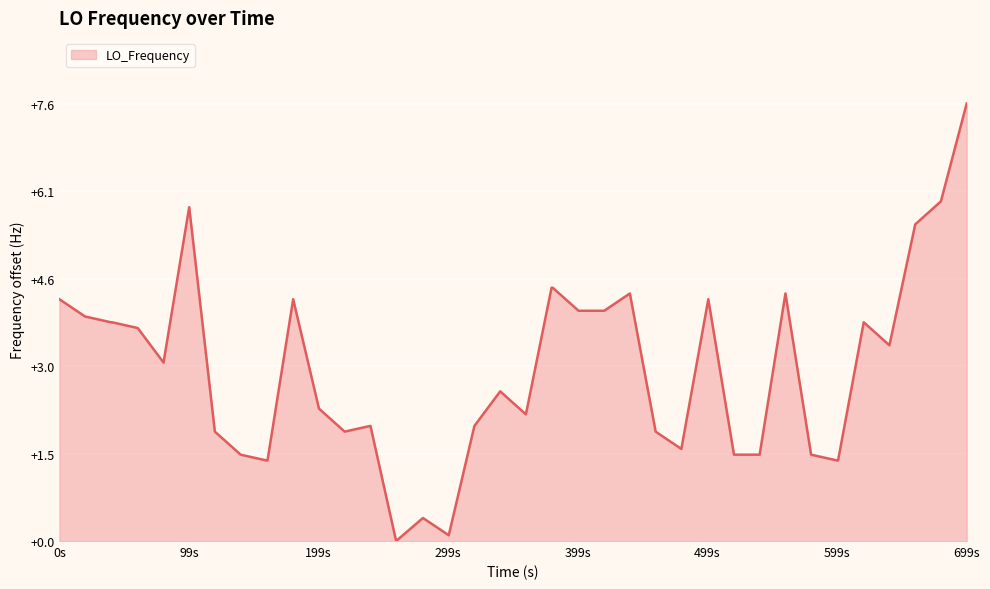

How many lines are shown in the chart?

1